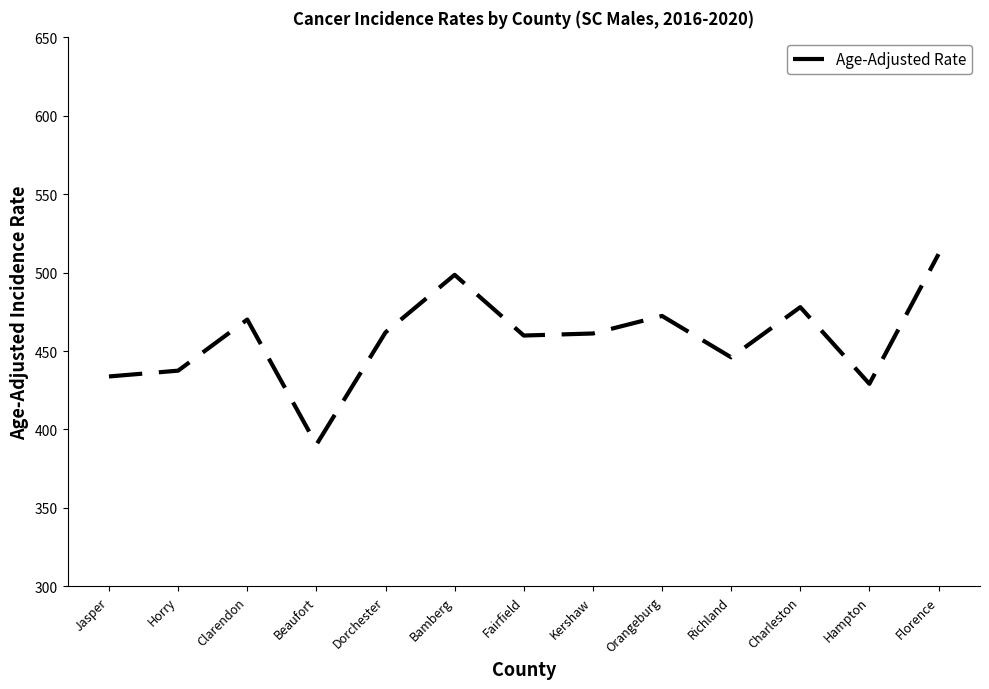

What is the minimum value shown in the chart?

390.3